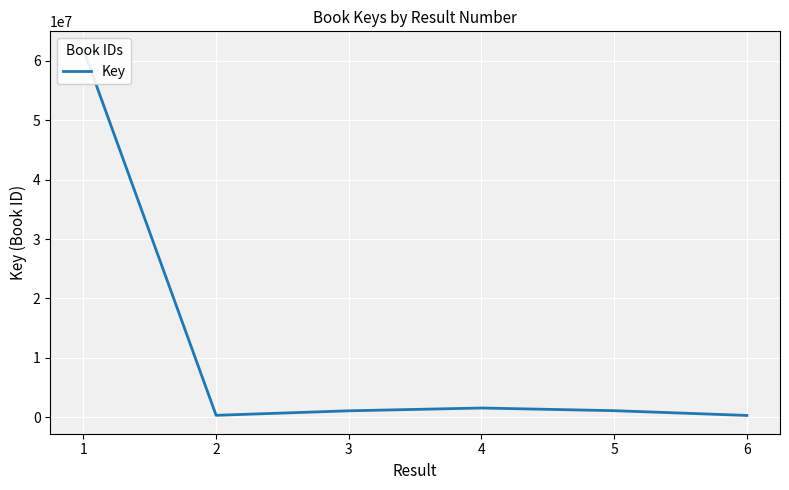

Rank the categories by value from lowest to highest.

6, 2, 3, 5, 4, 1